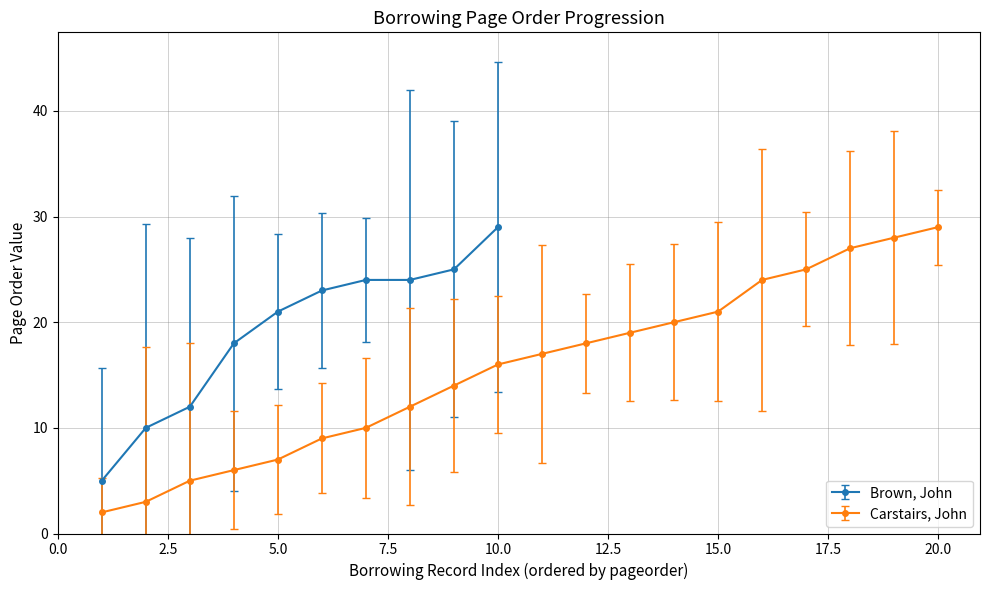

True or false: Carstairs, John has more than 1 points higher than both neighbors.

False